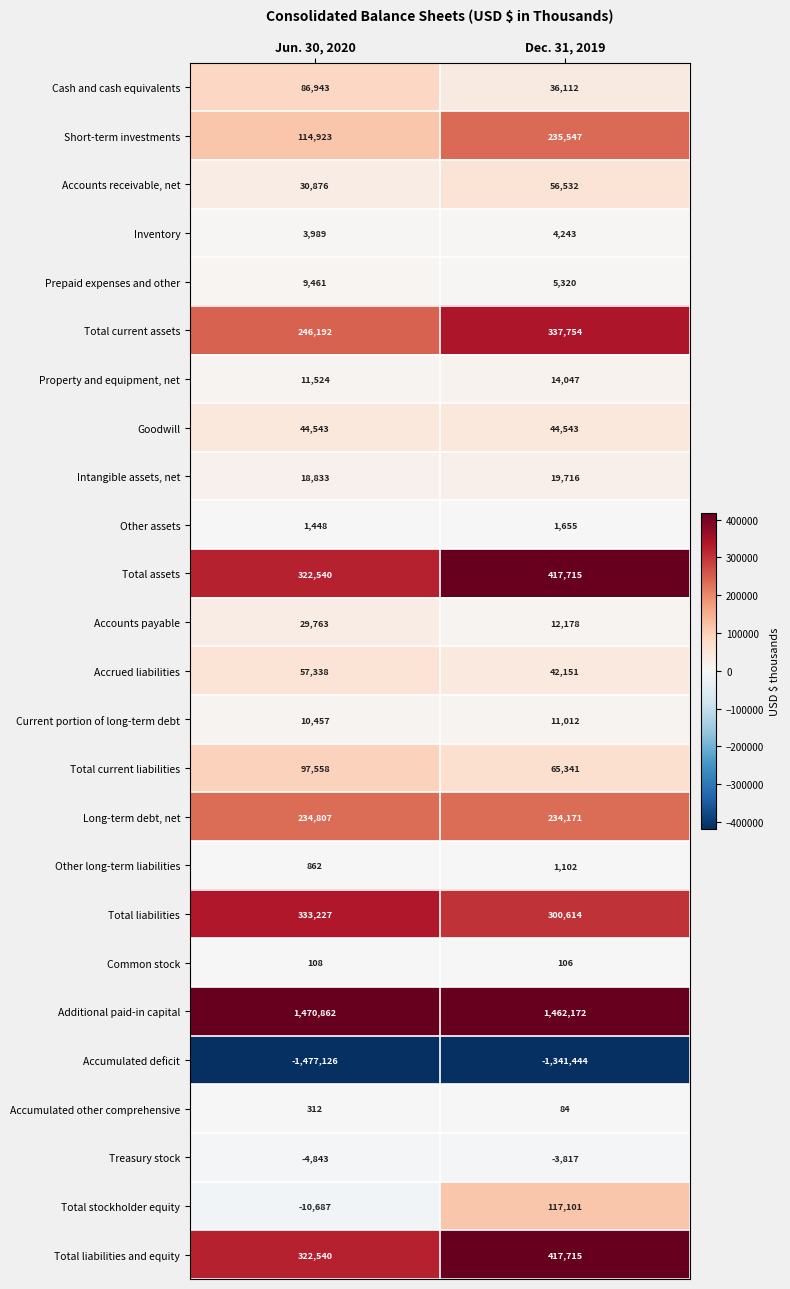

What is the total value across all series at Dec. 31, 2019?

2491670